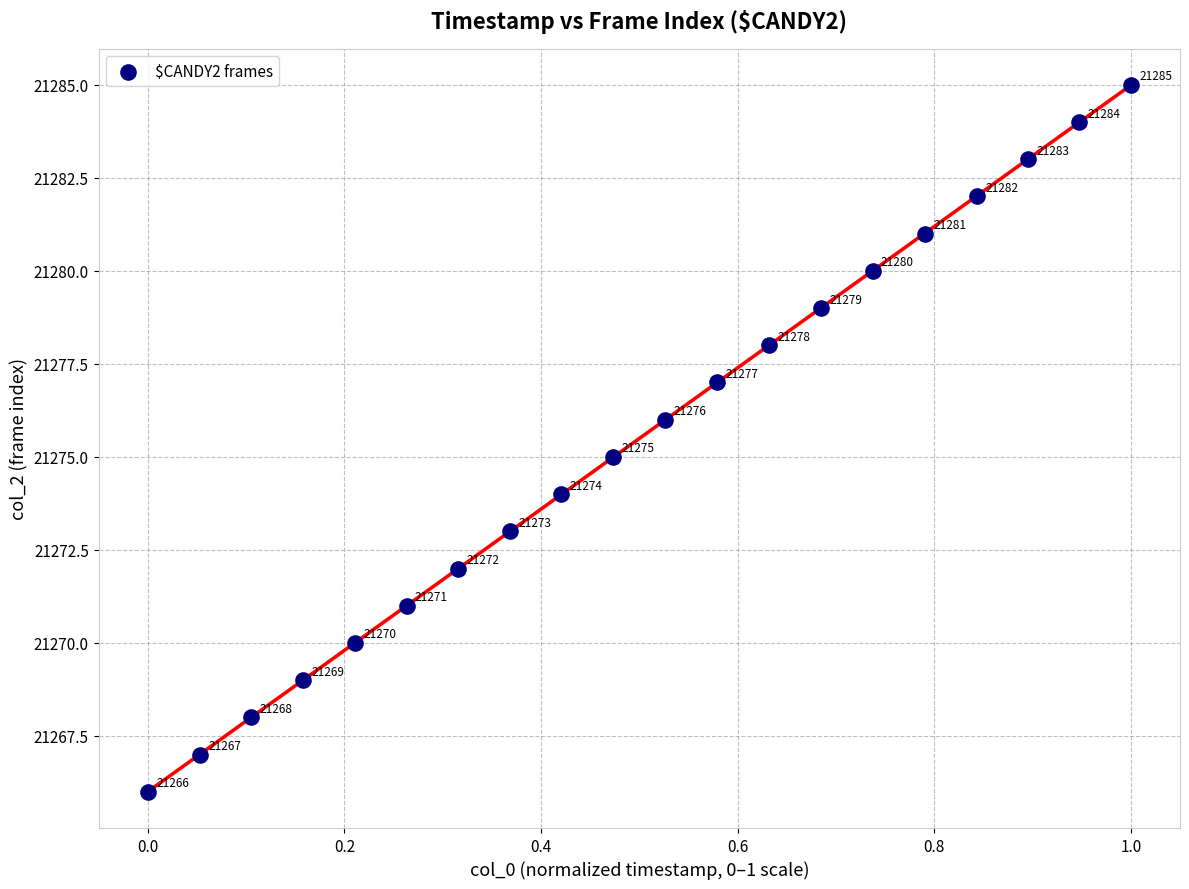

What Y value in the scatter plot is closest to 21275?

21275